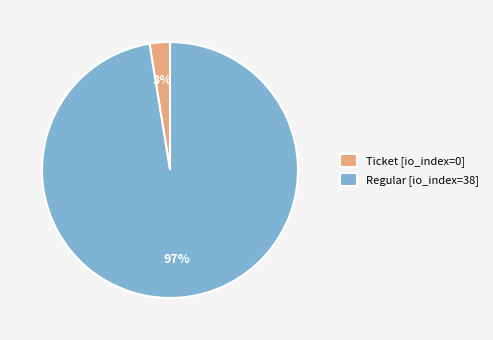

To the nearest percent, what is the combined percentage of Ticket [io_index=0] and Regular [io_index=38]?

100%